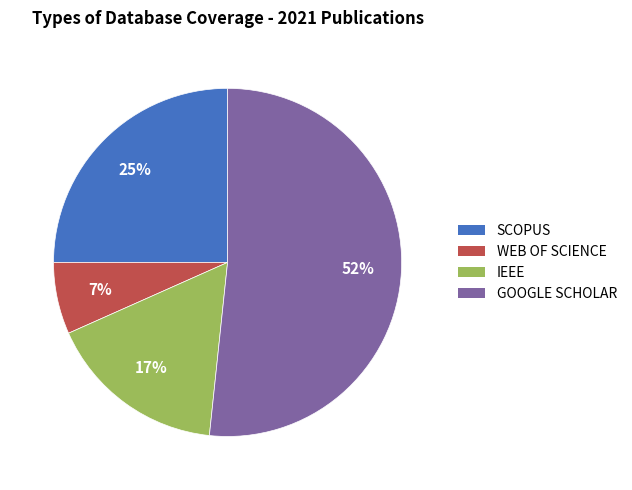

Do WEB OF SCIENCE and IEEE together represent more than half of the pie?

No